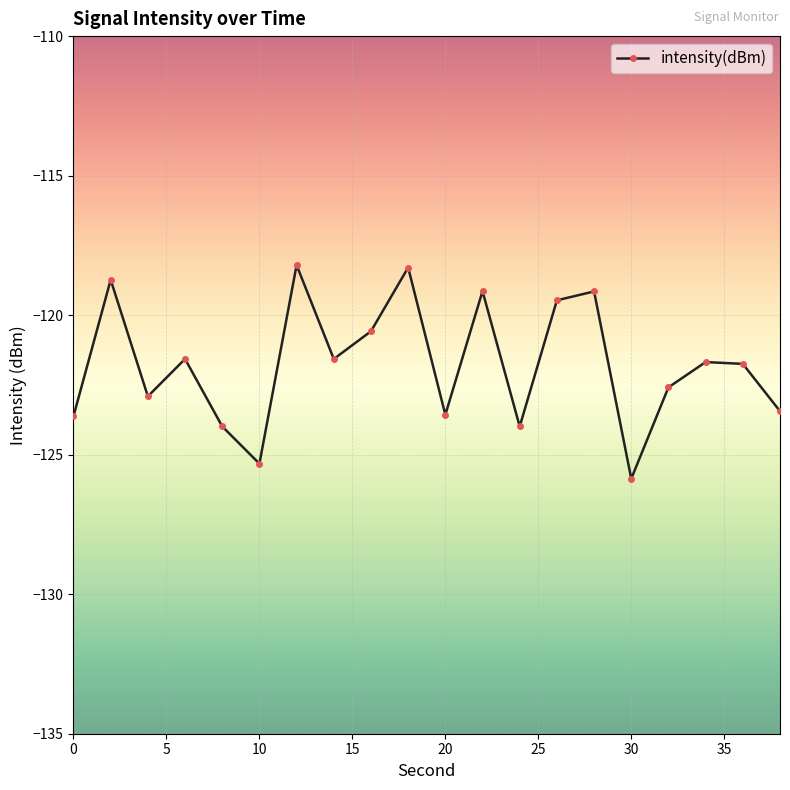

What is the sum of all values?

-2435.4